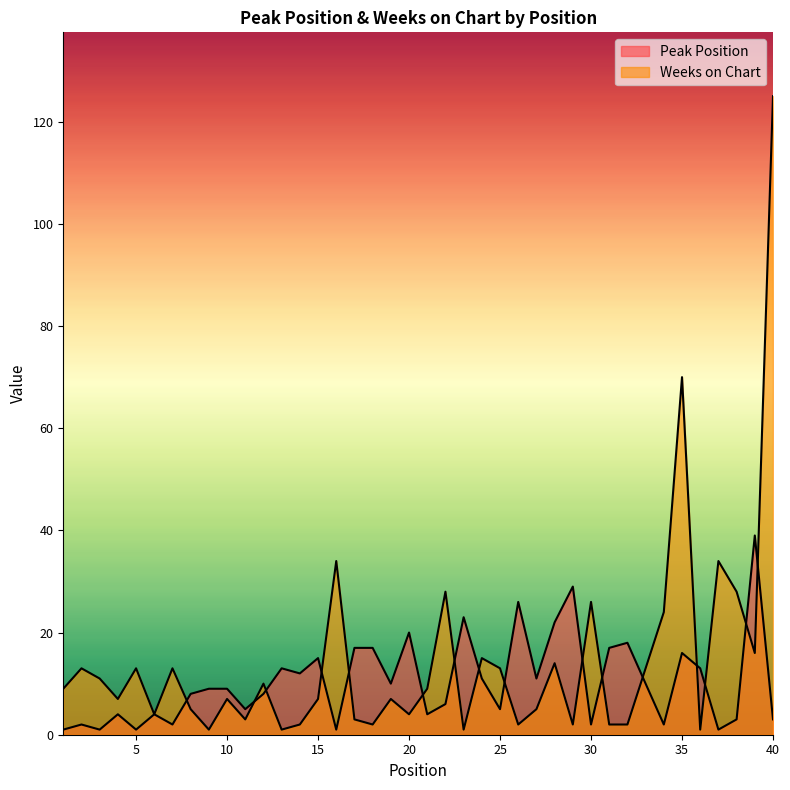

List the series in order of their overall mean, lowest first.

Peak Position, Weeks on Chart